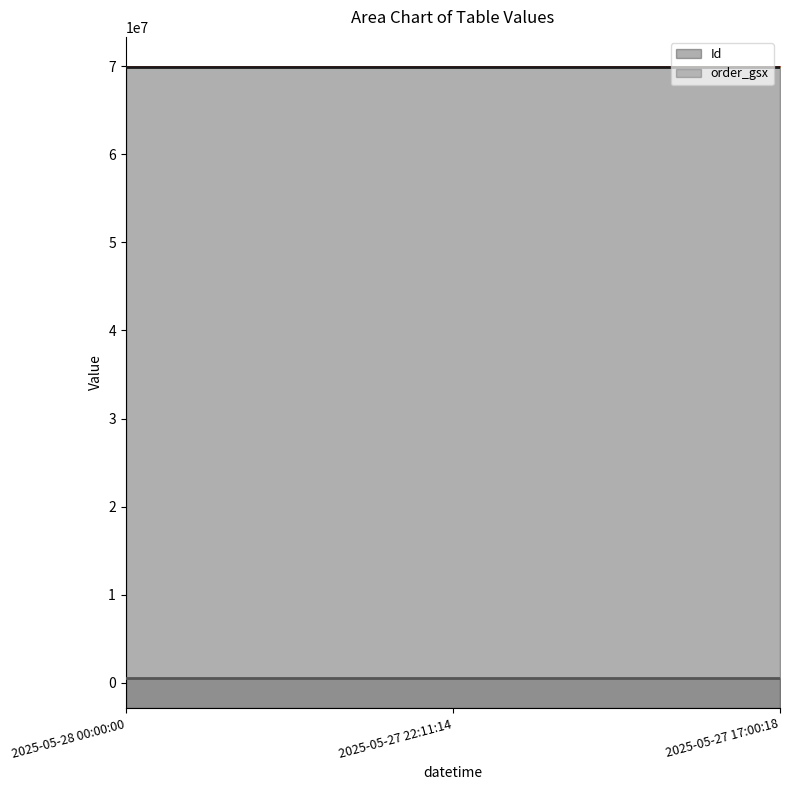

What value does the Id series have at 2025-05-27 22:11:14?

69859570